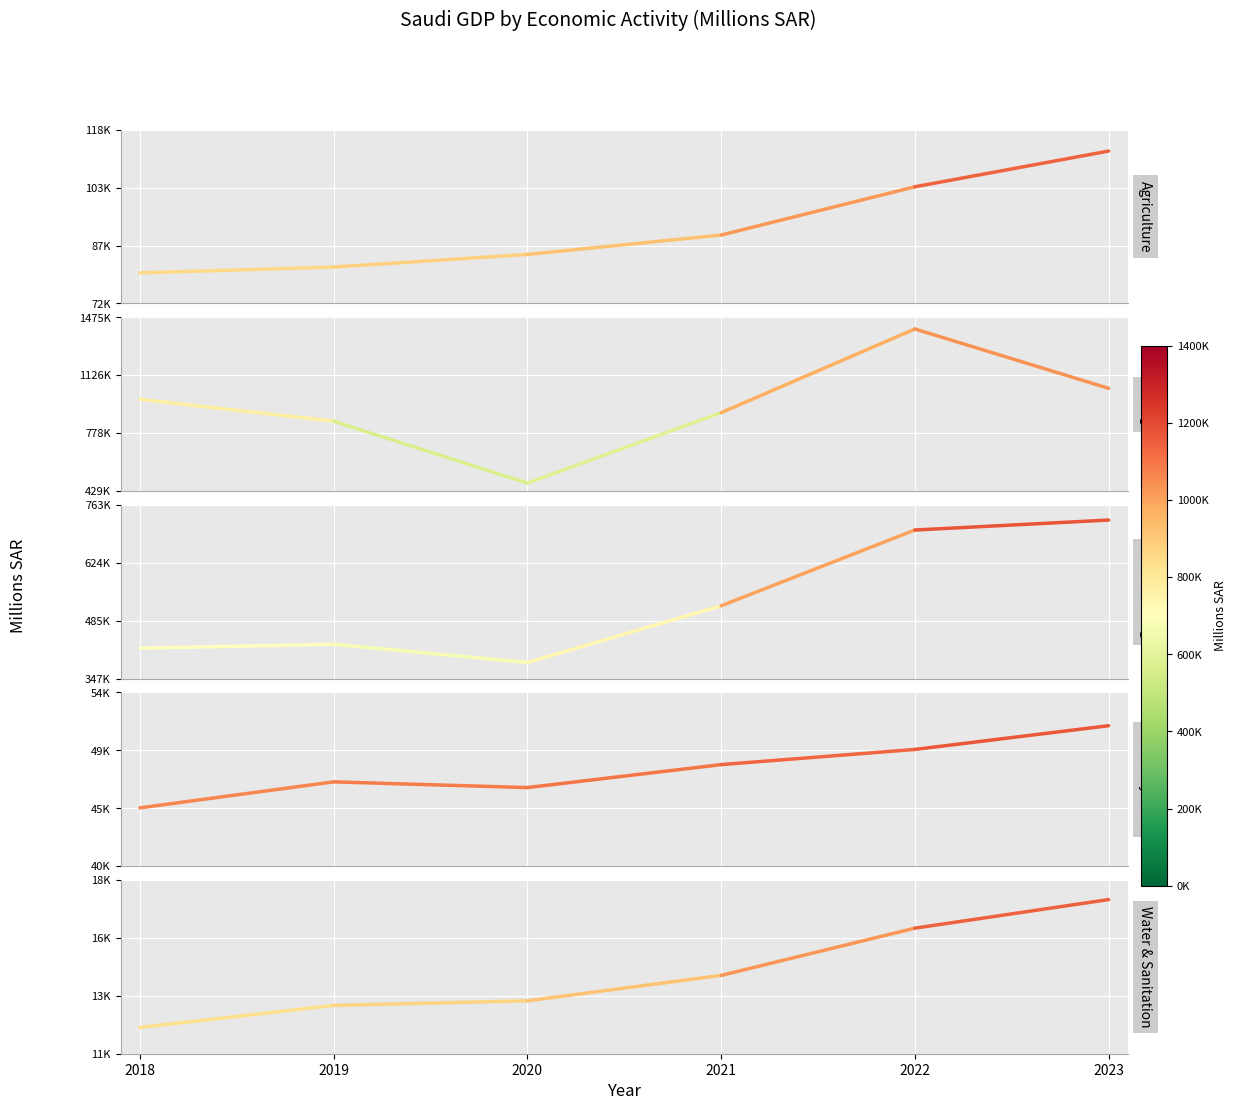

Which label corresponds to the largest value in the chart?

2018